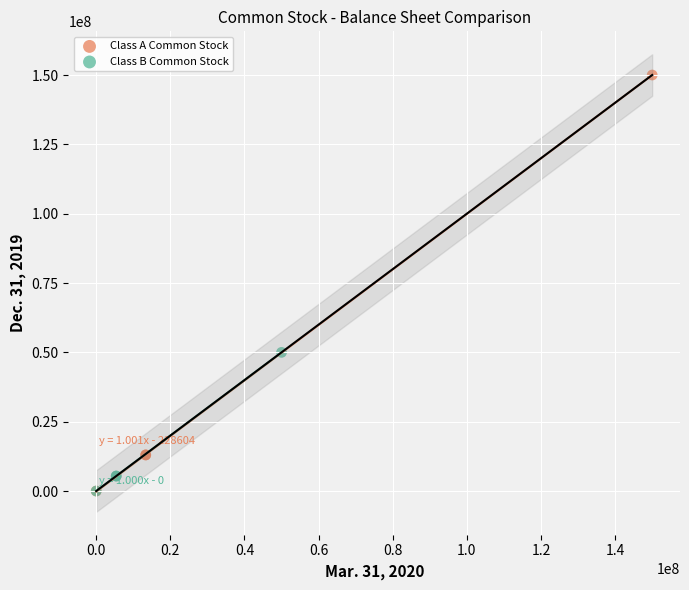

Which series has the widest spread of Y values?

Class A Common Stock